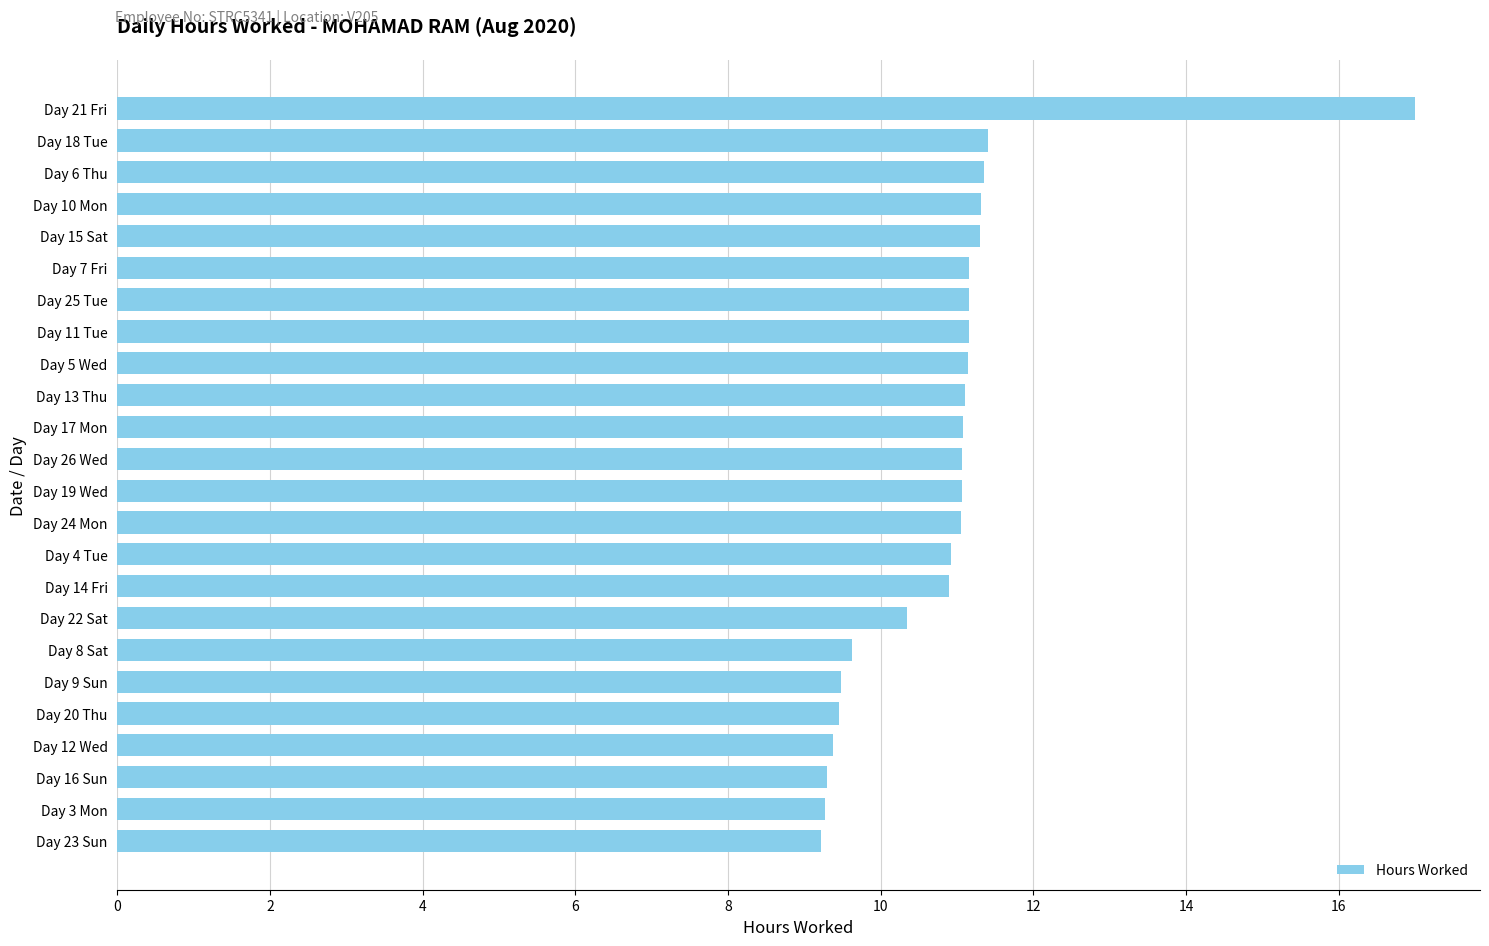

Approximately how many times larger is the value at Day 23 Sun compared to Day 15 Sat?

0.8